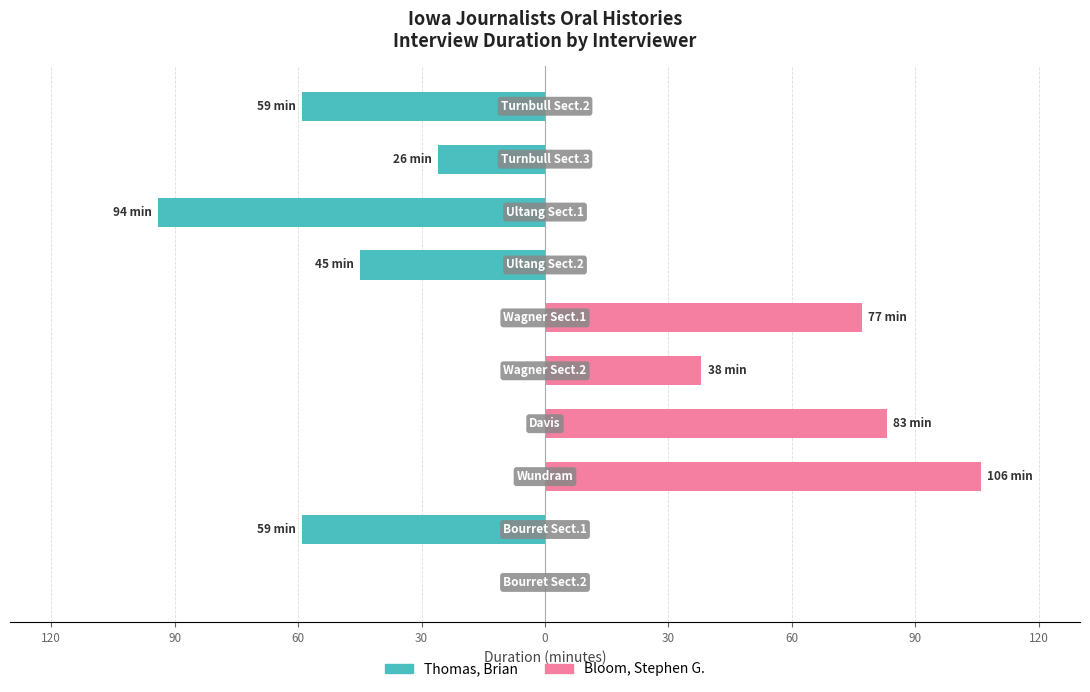

Which series has the largest total across all categories?

Bloom, Stephen G.